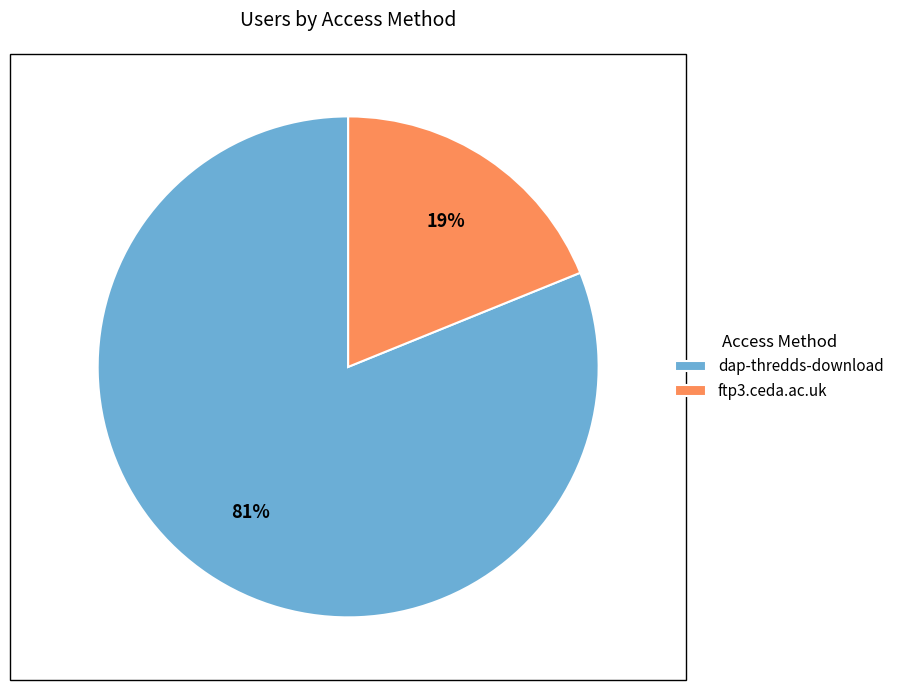

The ftp3.ceda.ac.uk slice represents 19% of the pie. True or false?

True